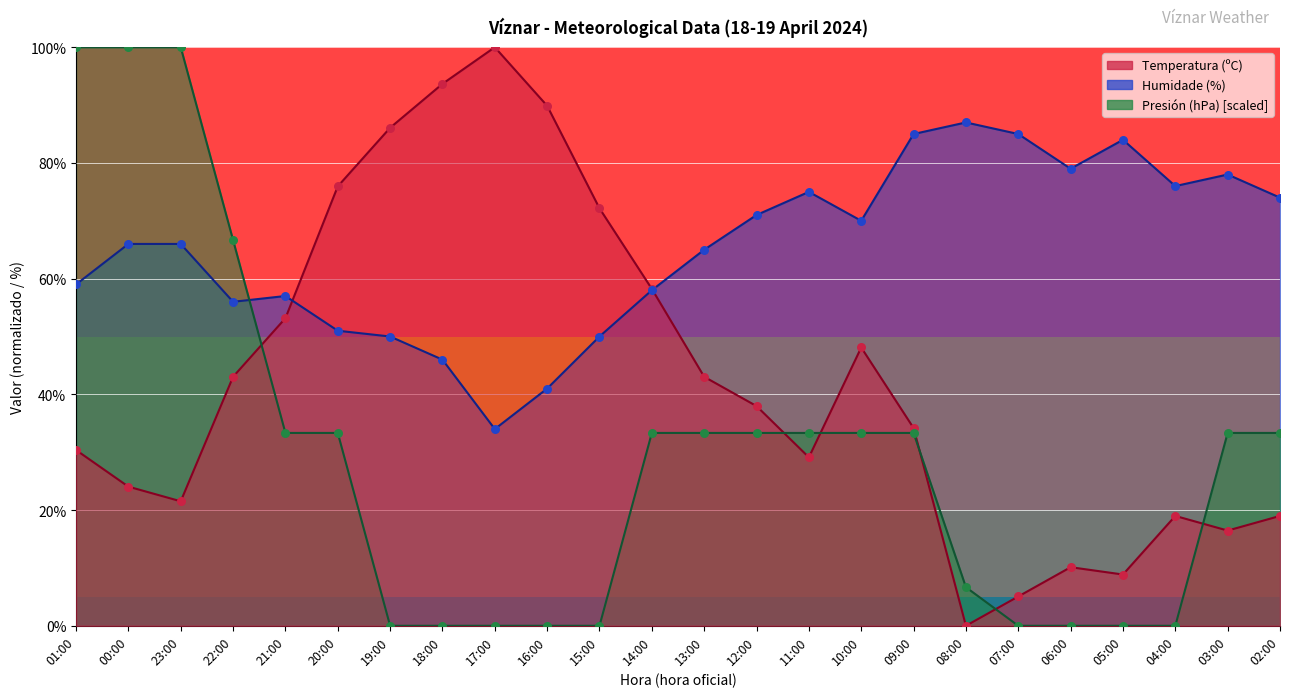

What are all the series names shown in the legend?

Temperatura (ºC), Humidade (%), Presión (hPa)